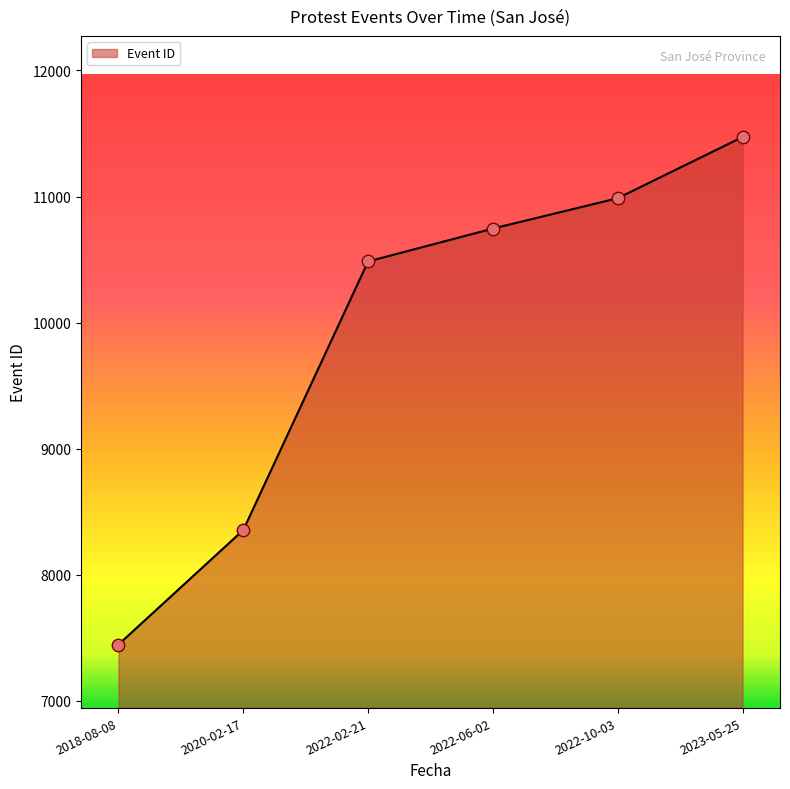

Which has a higher value, 2018-08-08 or 2022-06-02?

2022-06-02